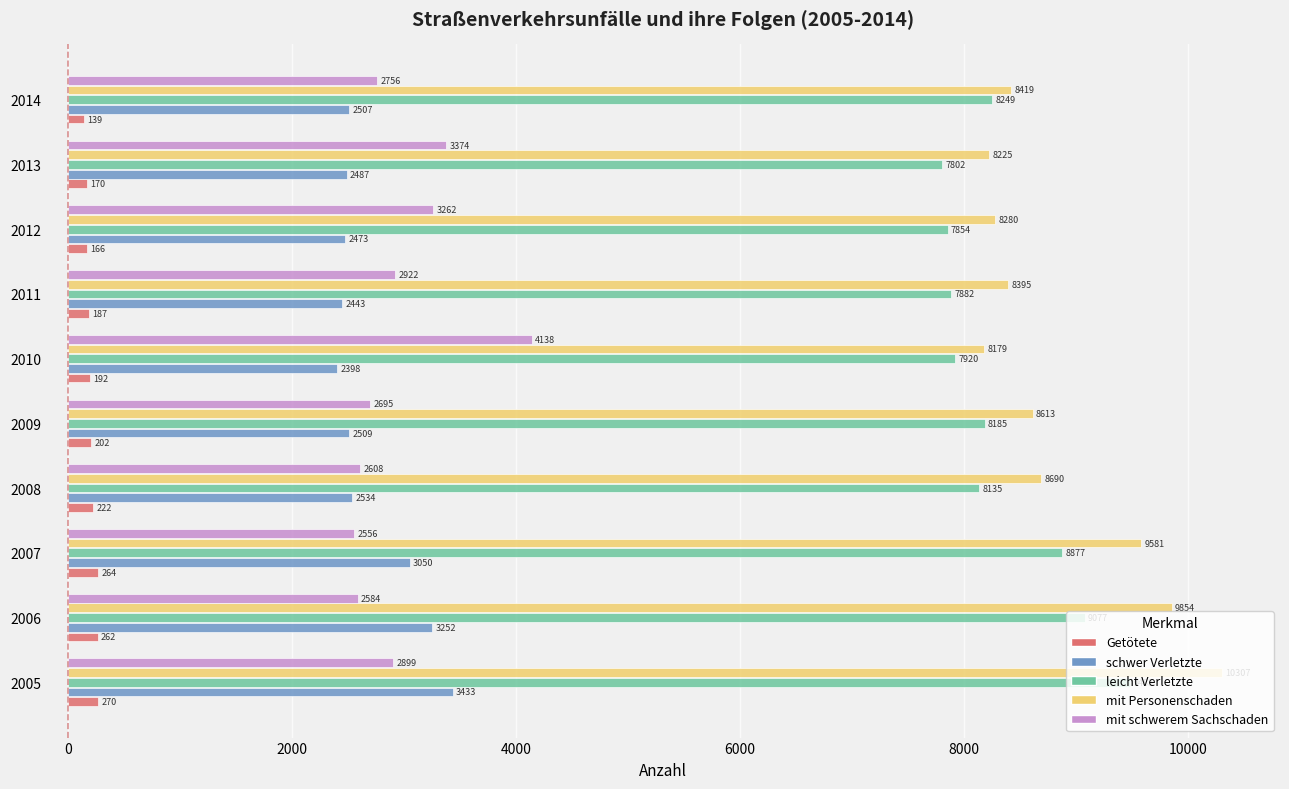

Where is Getötete nearest to the value 204?

2009